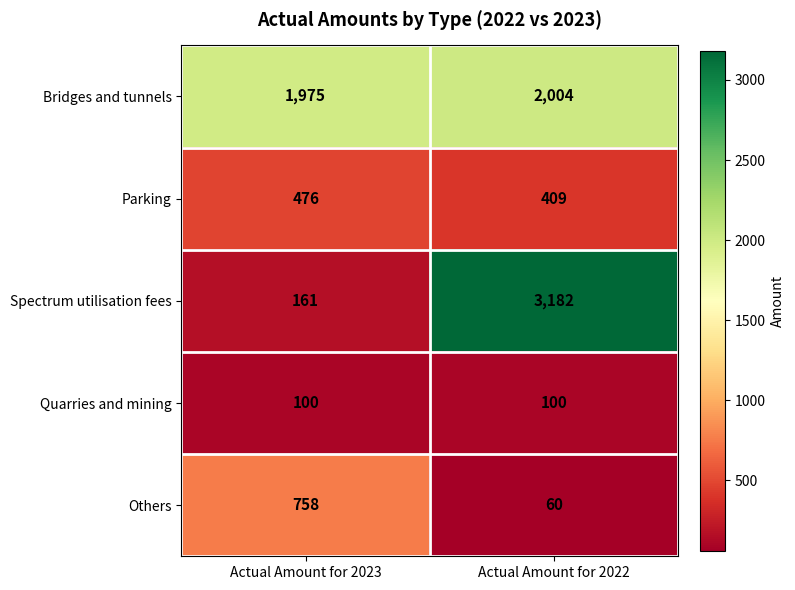

At how many categories does at least one series exceed 1003?

2